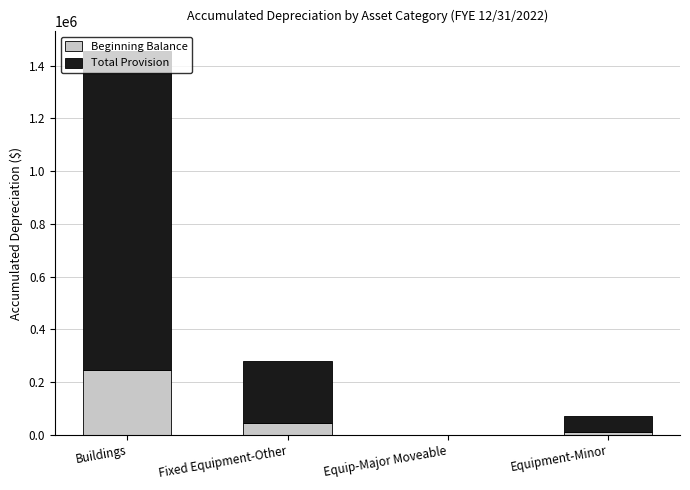

What value does the Beginning Balance series have at Fixed Equipment-Other?

46884.2